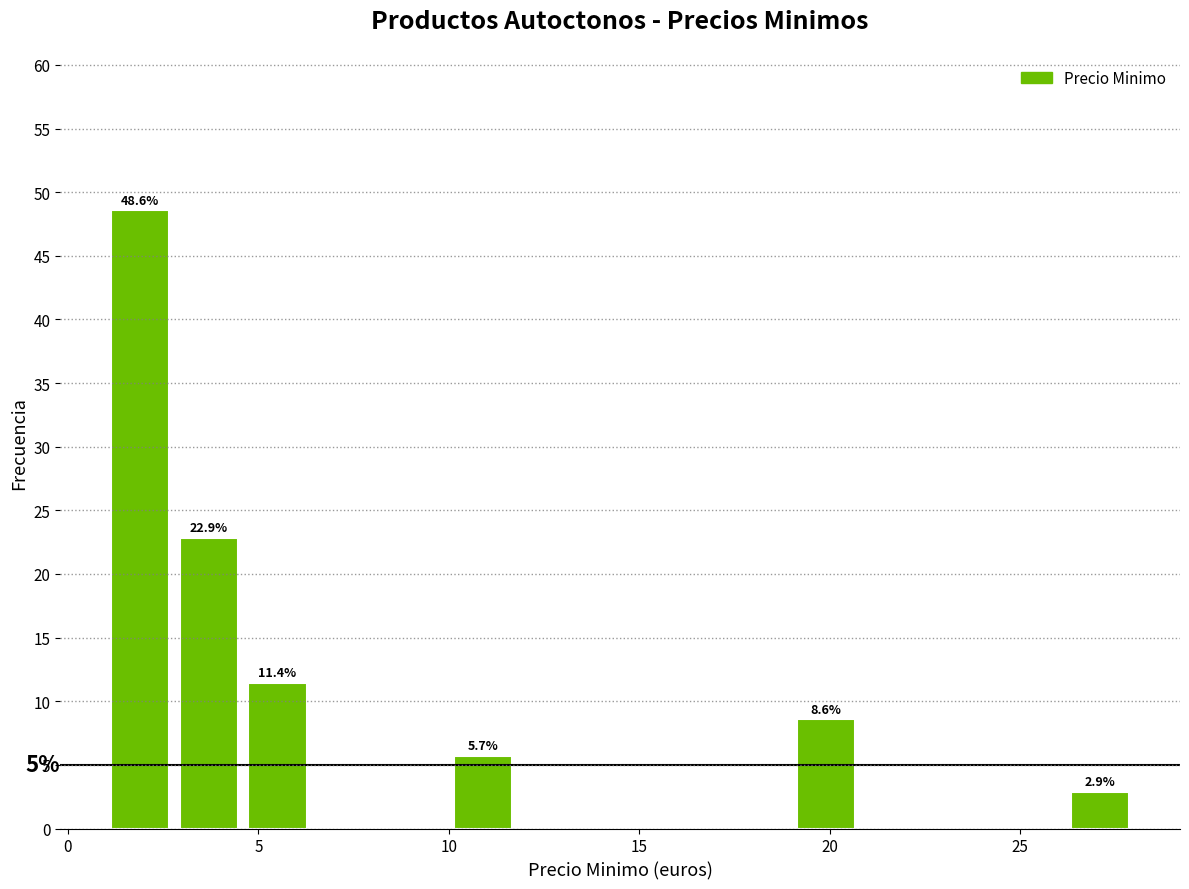

Around what value on the x-axis is the tallest bar? Give the approximate position of its centre, as read against the axis.

2.0